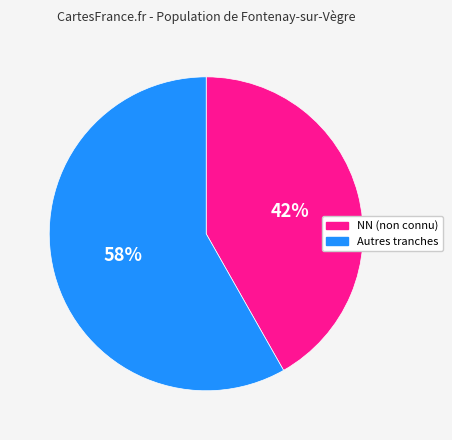

To the nearest percent, what is the average slice percentage?

50%